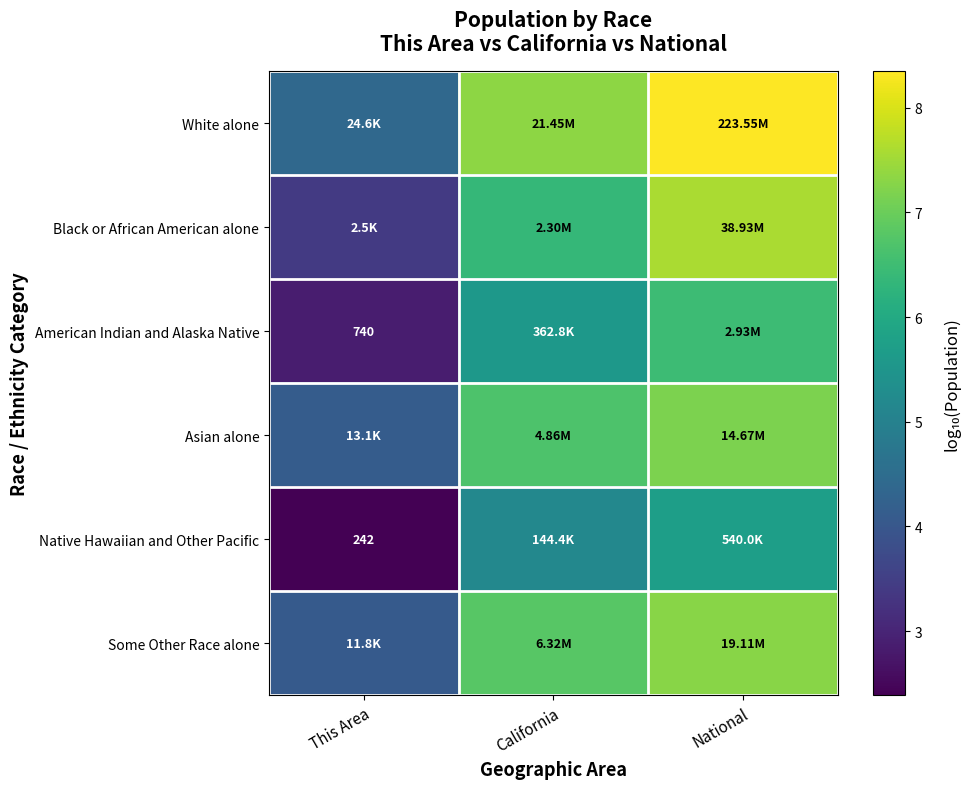

What value does the White alone series have at National?

8.3